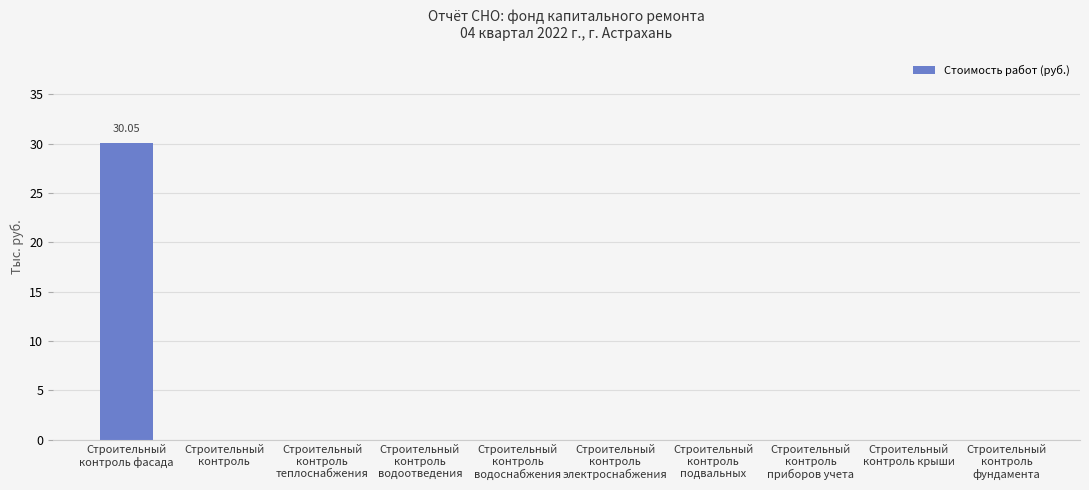

What is the sum of all values?

30.1